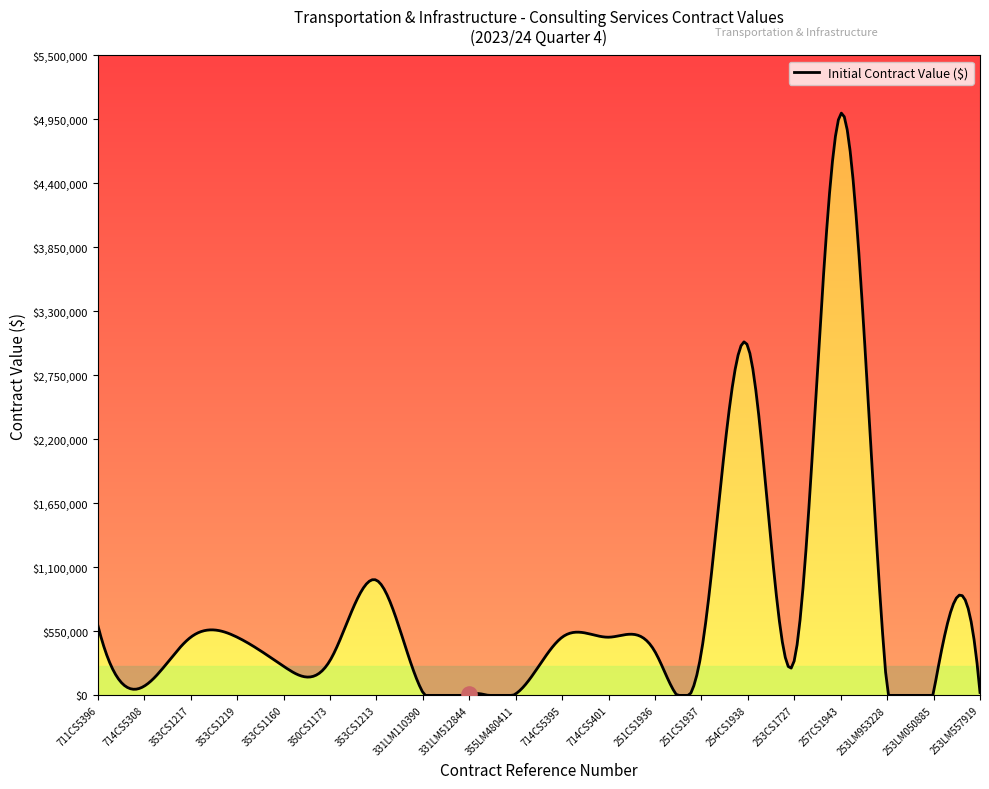

Approximately how many times larger is the value at 253CS1727 compared to 350CS1173?

1.0